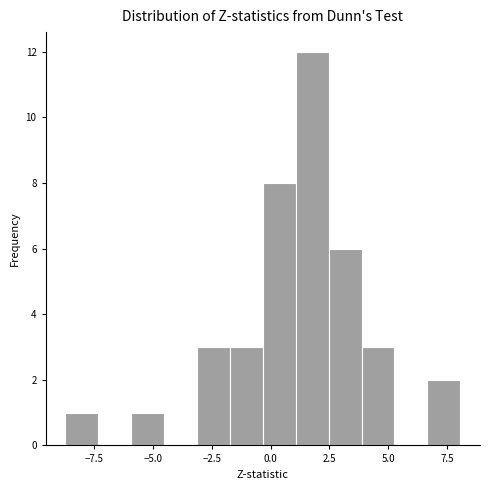

Around what value on the x-axis is the tallest bar? Give the approximate position of its centre, as read against the axis.

2.0